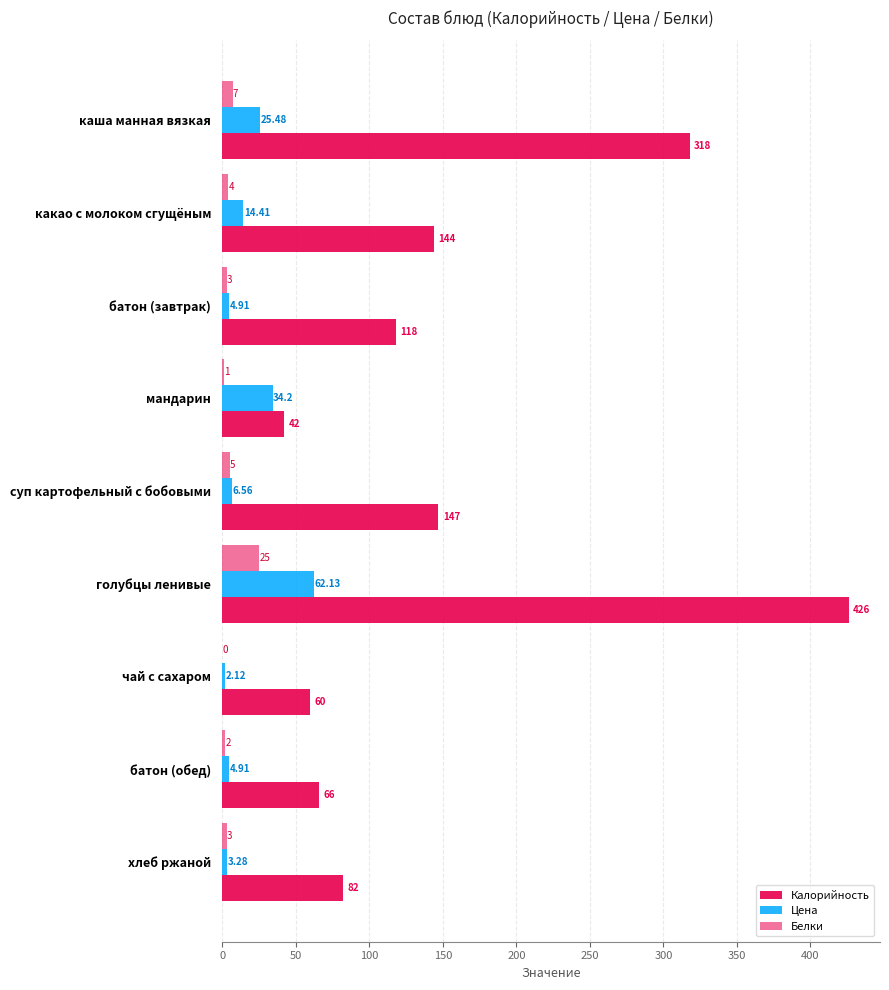

What is the value of the Калорийность bar at the 3rd from the left?

118.0